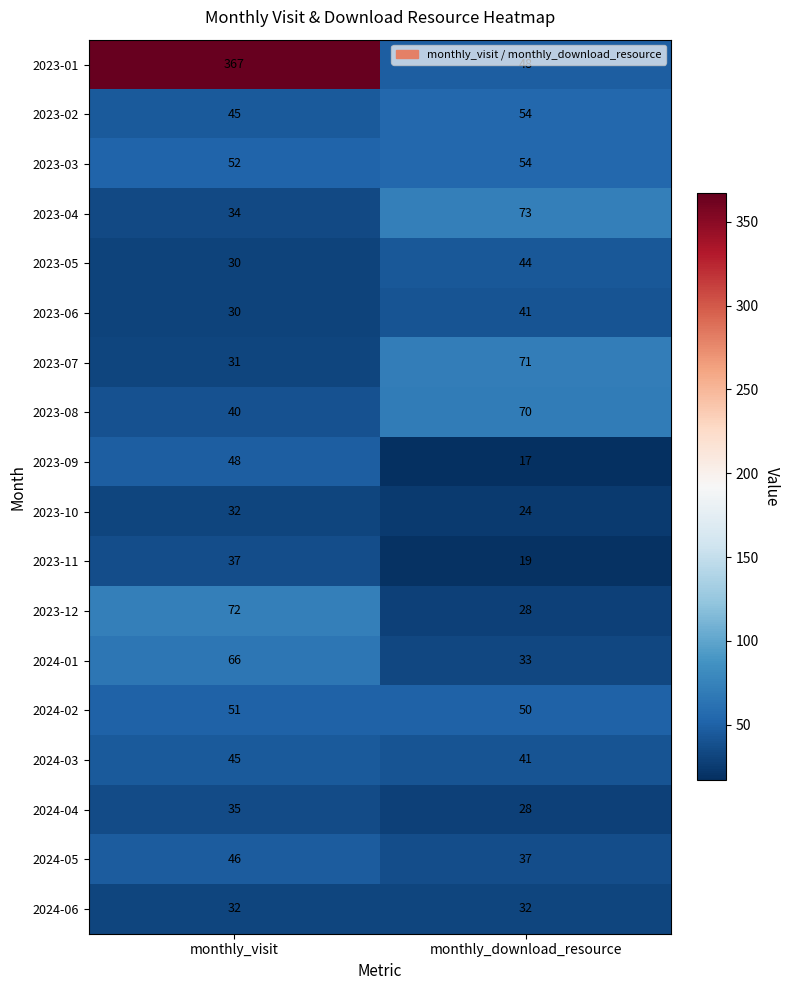

The 2023-01 series shows 484 at monthly_visit. True or false?

False